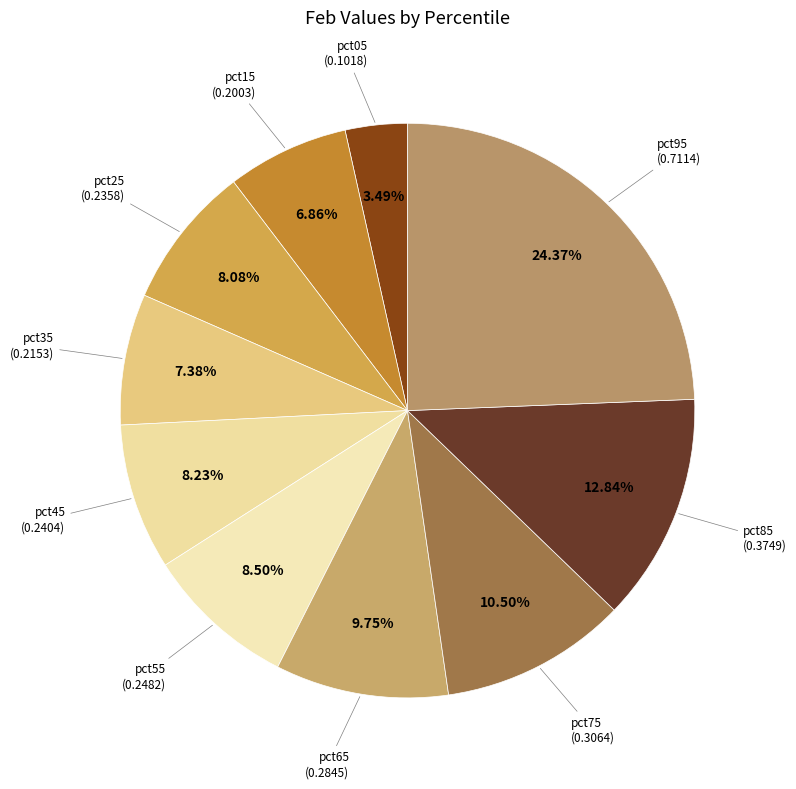

Which slice is the largest?

pct95